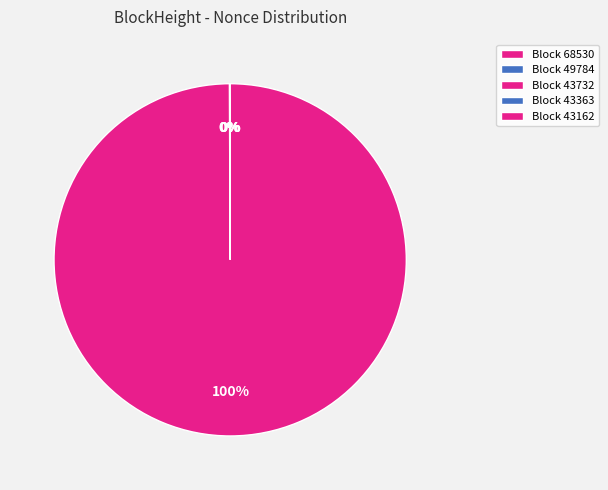

Is it true that 43162 is 100% of the pie?

True